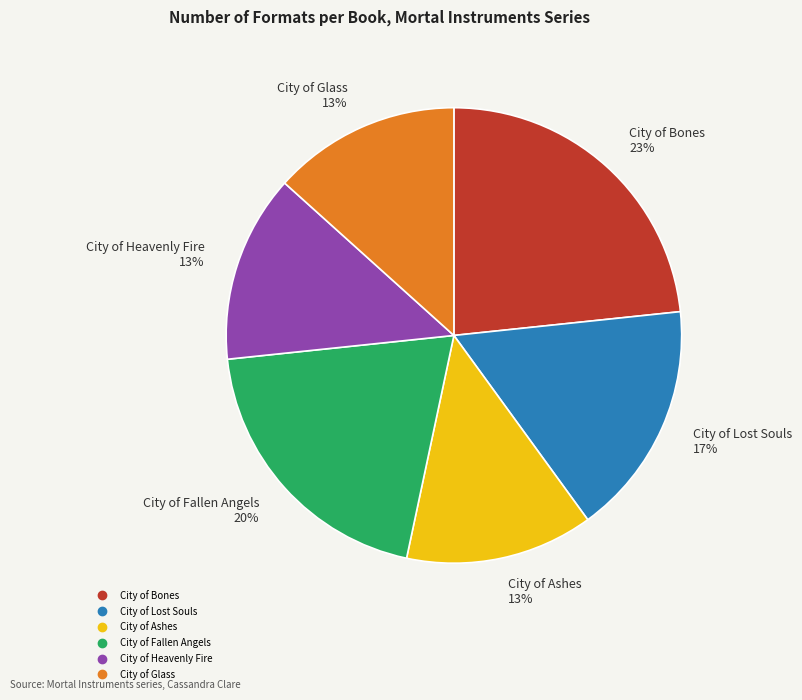

To the nearest percent, what is the average slice percentage?

17%